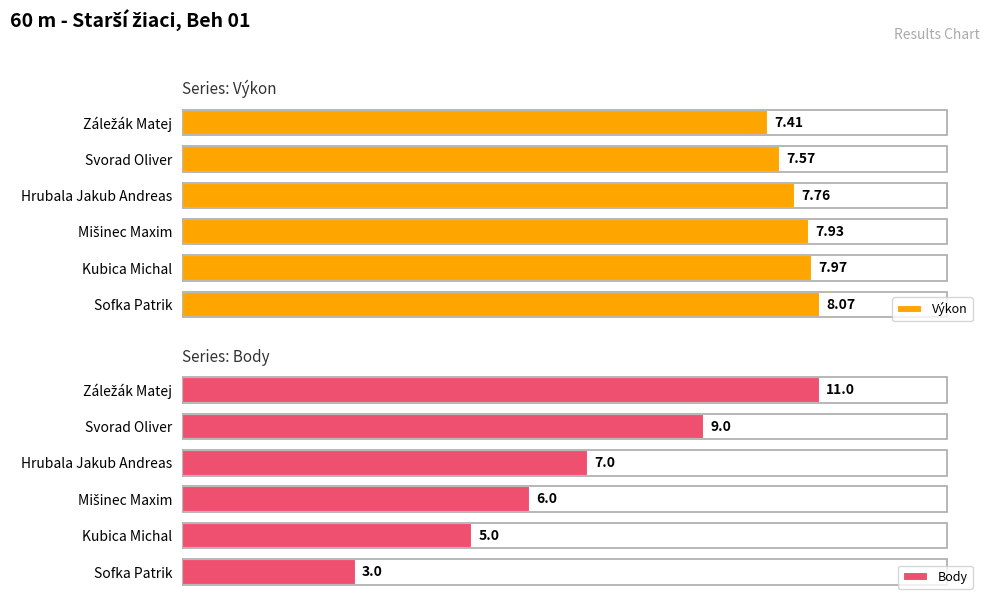

Where is Body nearest to the value 7?

Hrubala Jakub Andreas